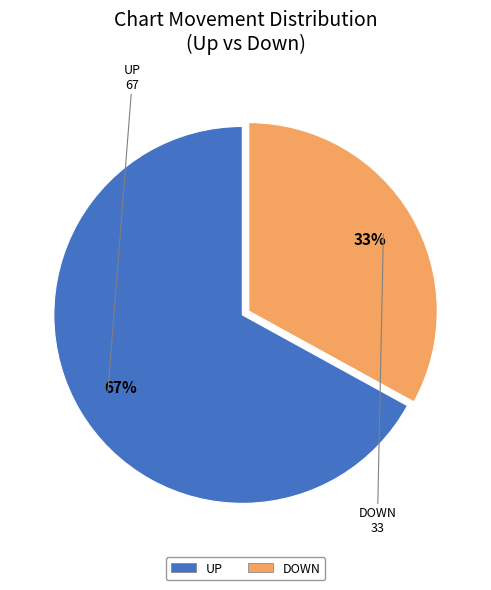

To the nearest percent, what is the average slice percentage?

50%